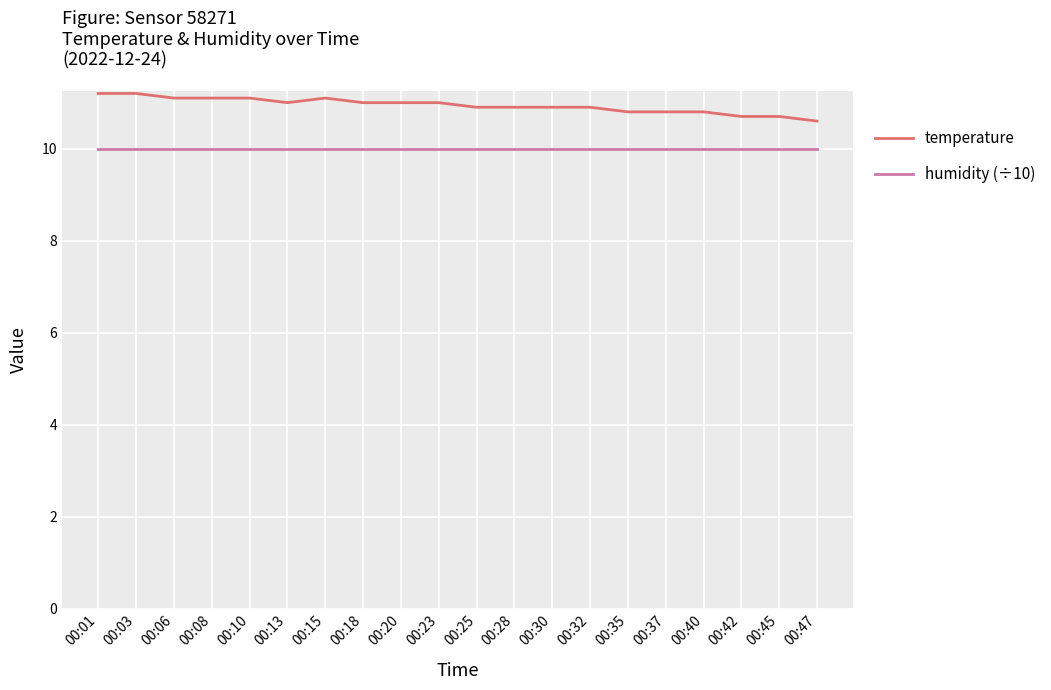

What is the highest value of the temperature series?

11.2